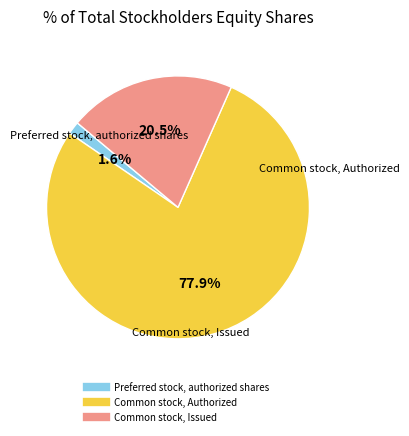

What is the ratio of the value at Common stock, Authorized to the value at Common stock, Issued?

3.8